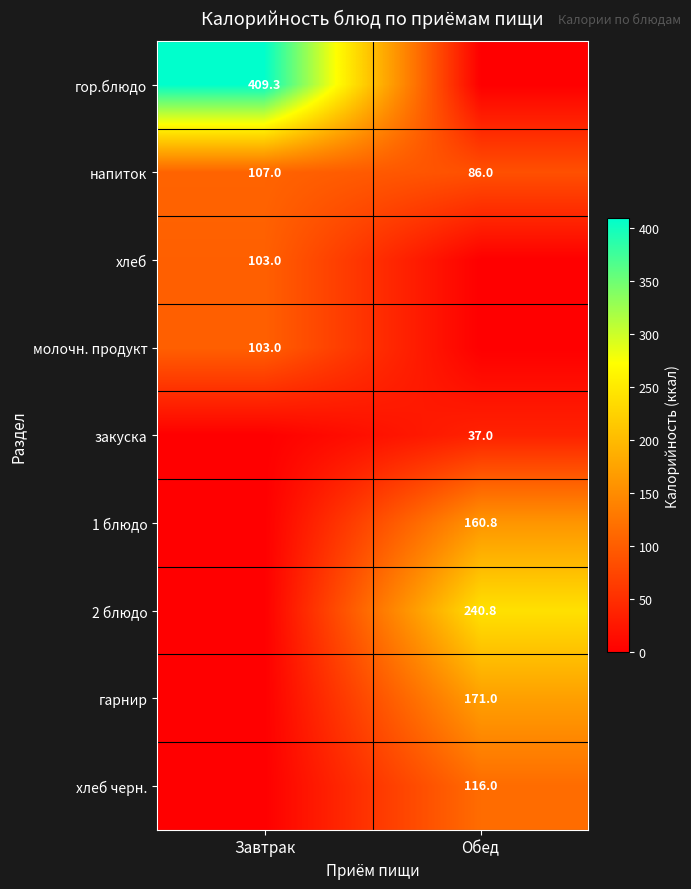

True or false: хлеб has a value of 49.6 at Завтрак.

False